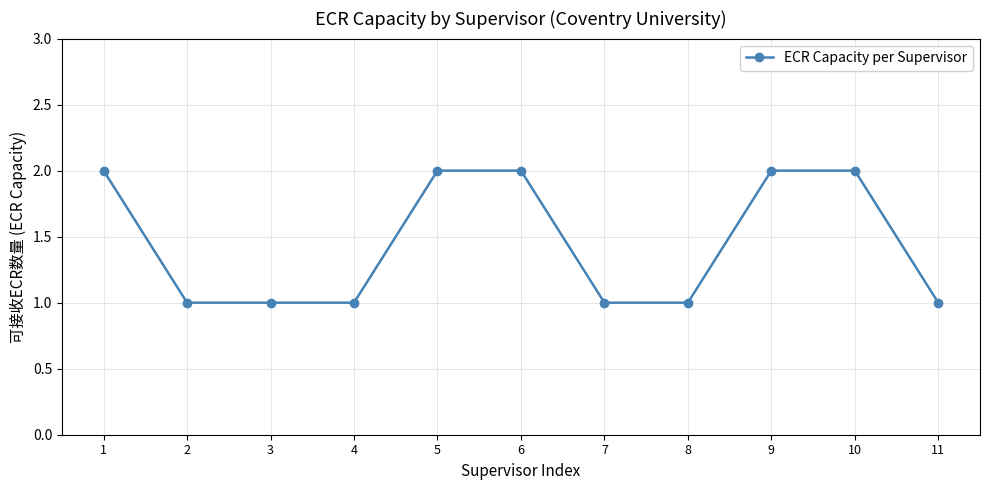

Reading right to left, transcribe all the data shown in this chart.

1	2	2	1	1	2	2	1	1	1	2